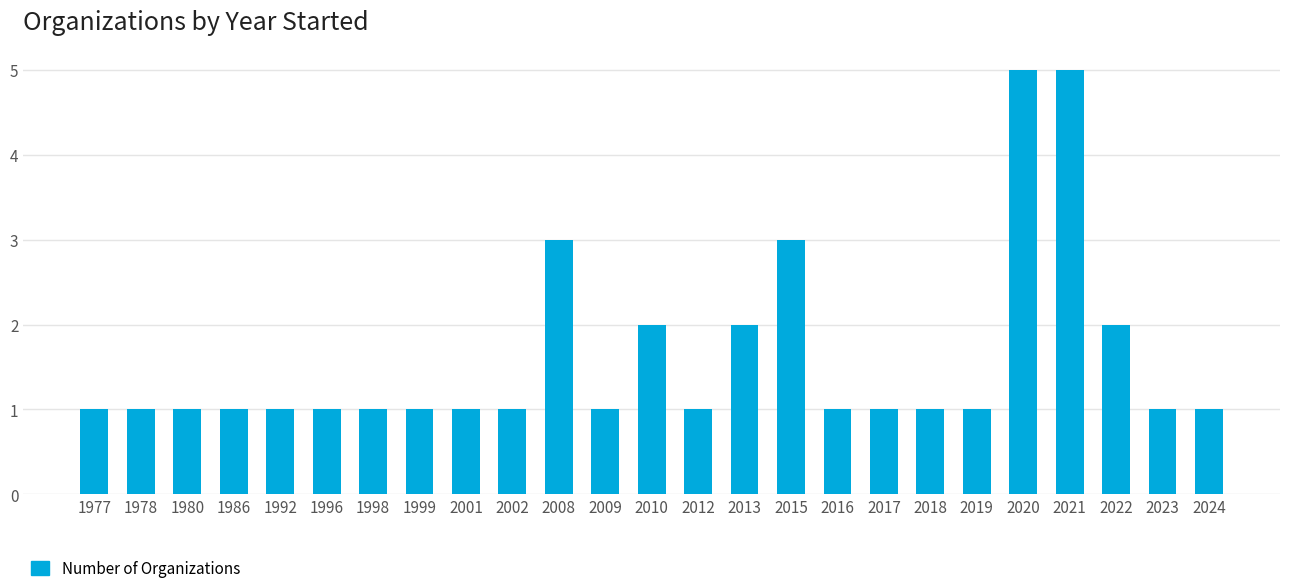

Between 2021 and 1999, which is larger?

2021